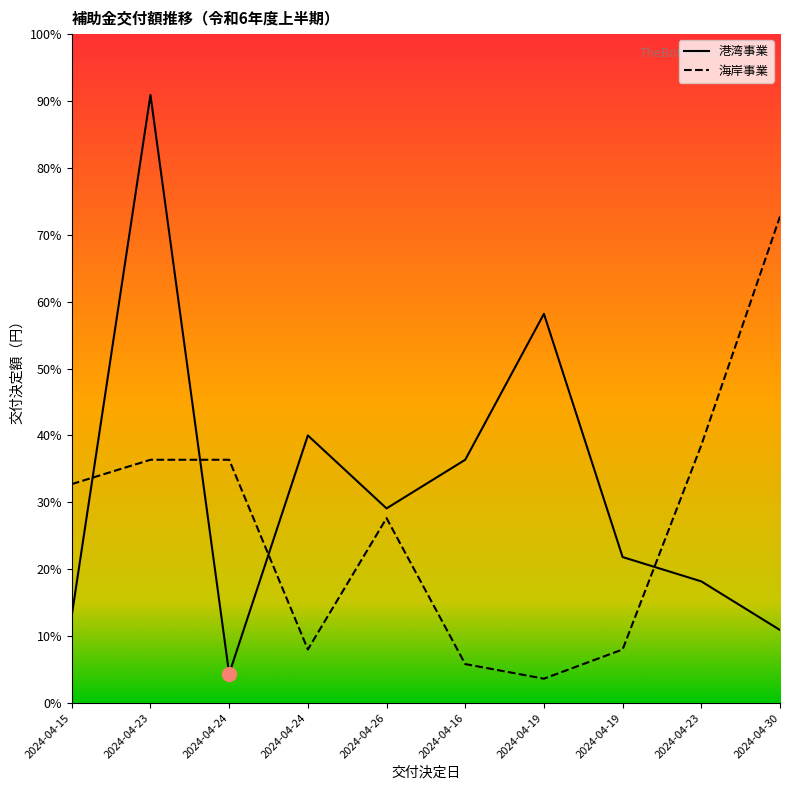

What is the difference between the highest and lowest values at 2024-04-24?

44000000